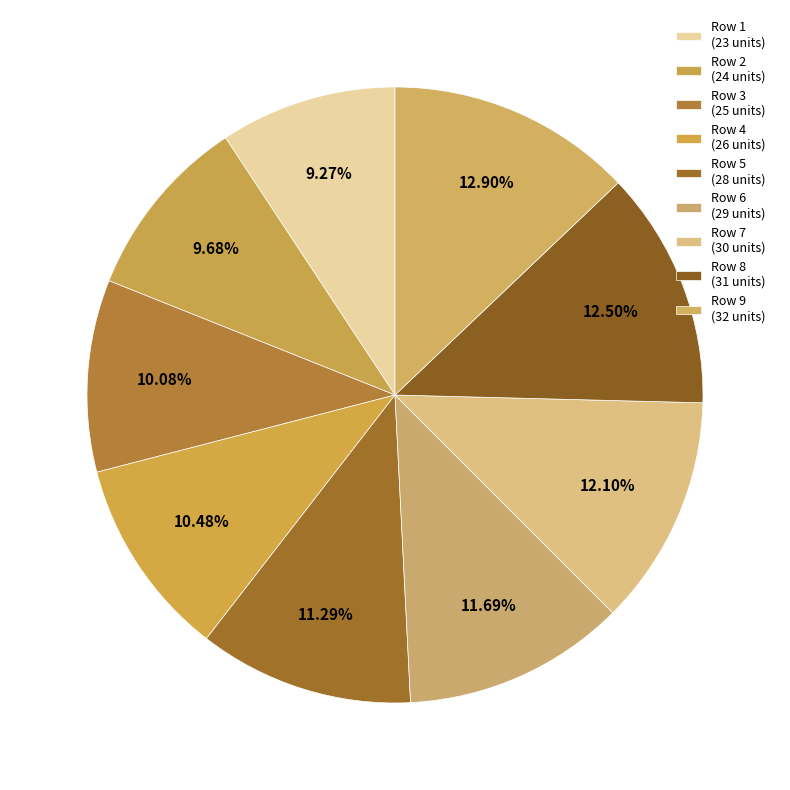

How many segments does this pie chart have?

9